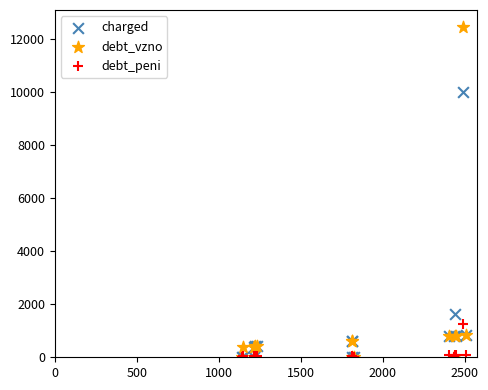

In the debt_vzno series, what Y value is closest to 6232?

835.7